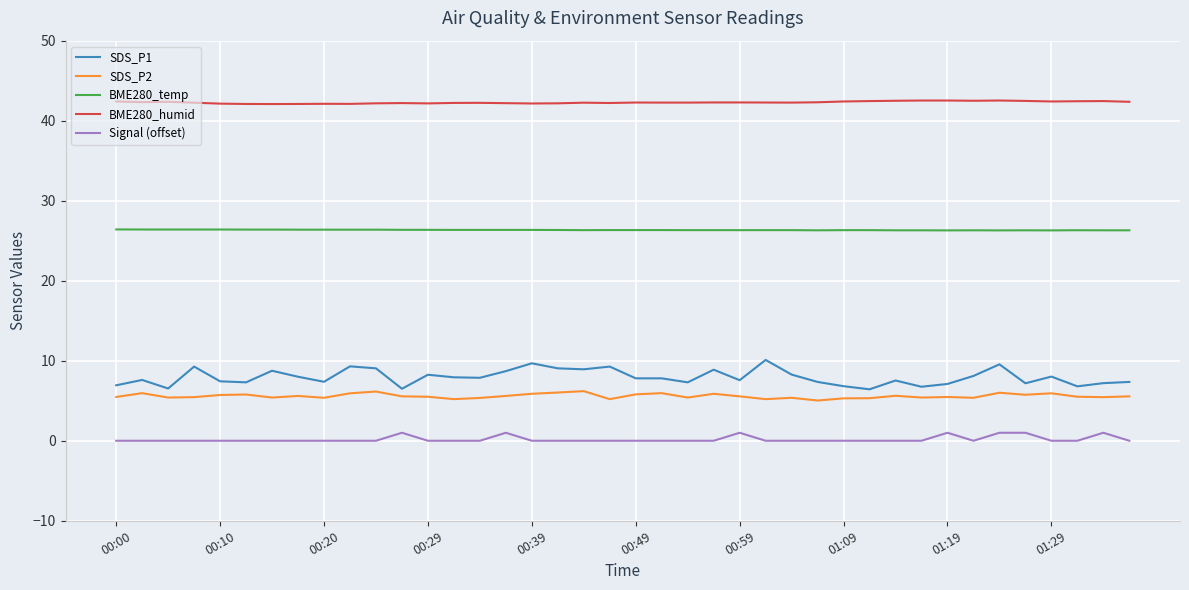

Which series has the largest total across all categories?

BME280_humid